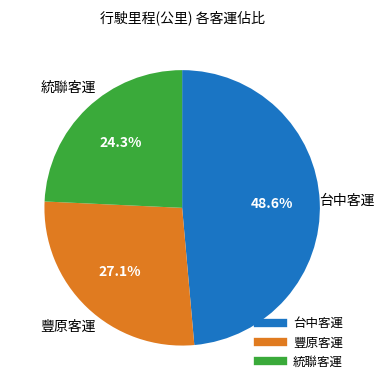

Is there any slice that represents more than half of the pie?

No